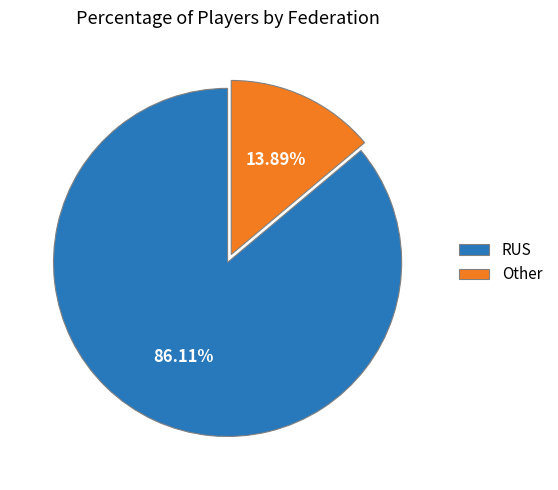

What percentage is the Other slice, to the nearest percent?

14%